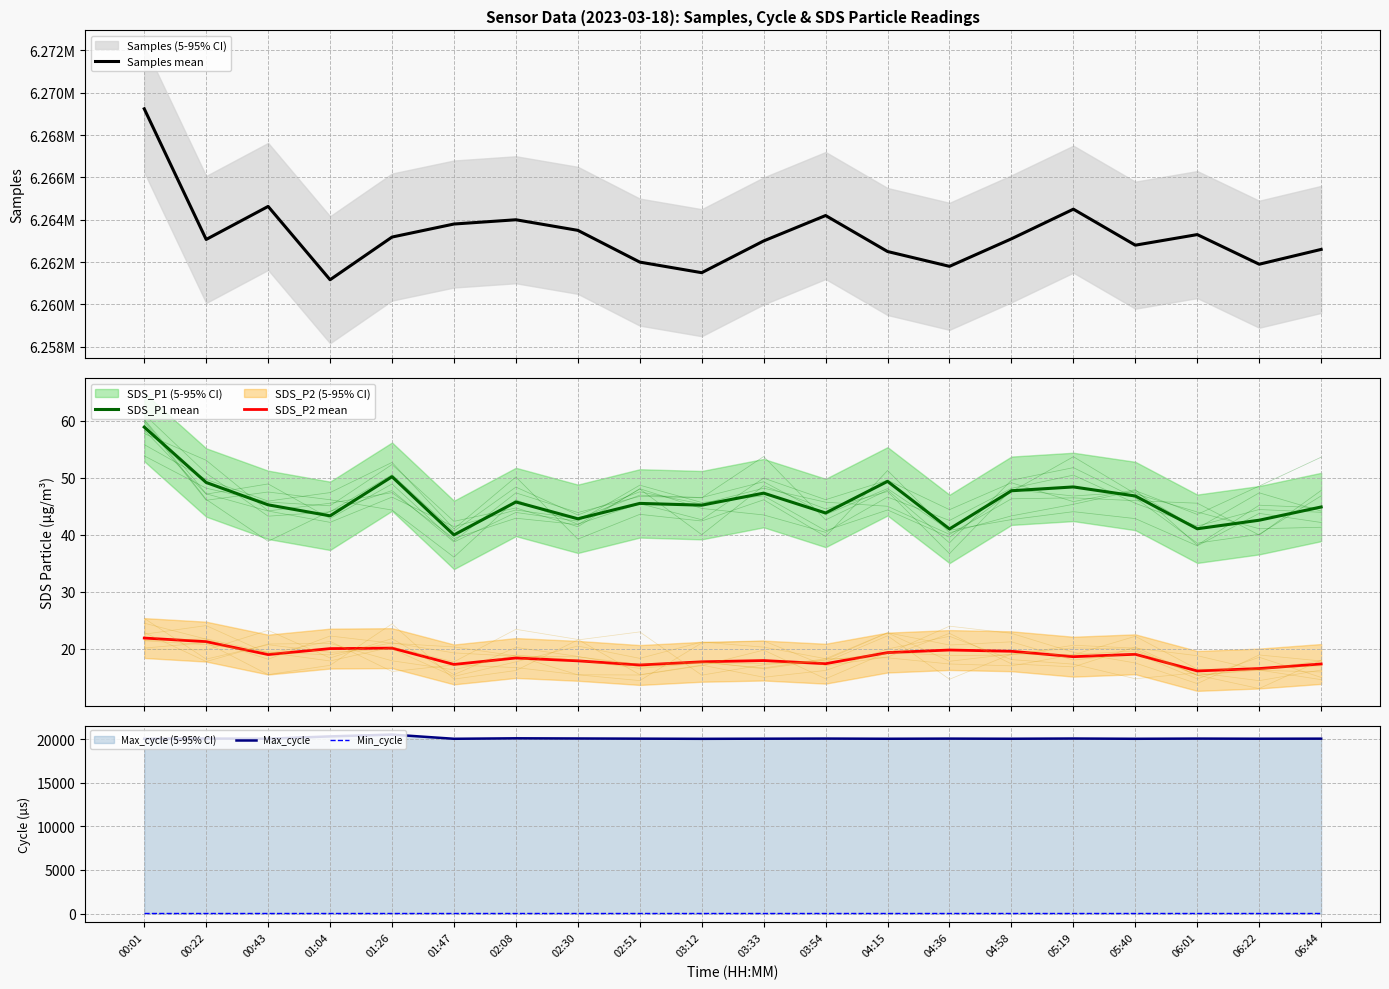

Is it true that Samples mean equals 2450000.1 at 05:40?

False